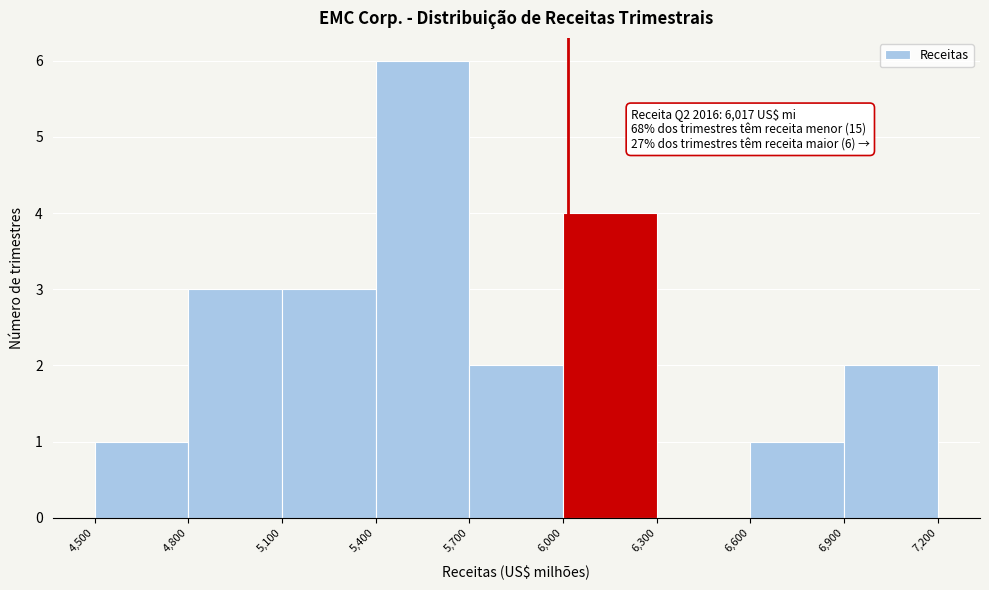

Over which range of the x-axis is the bar tallest?

5,400 to 5,700